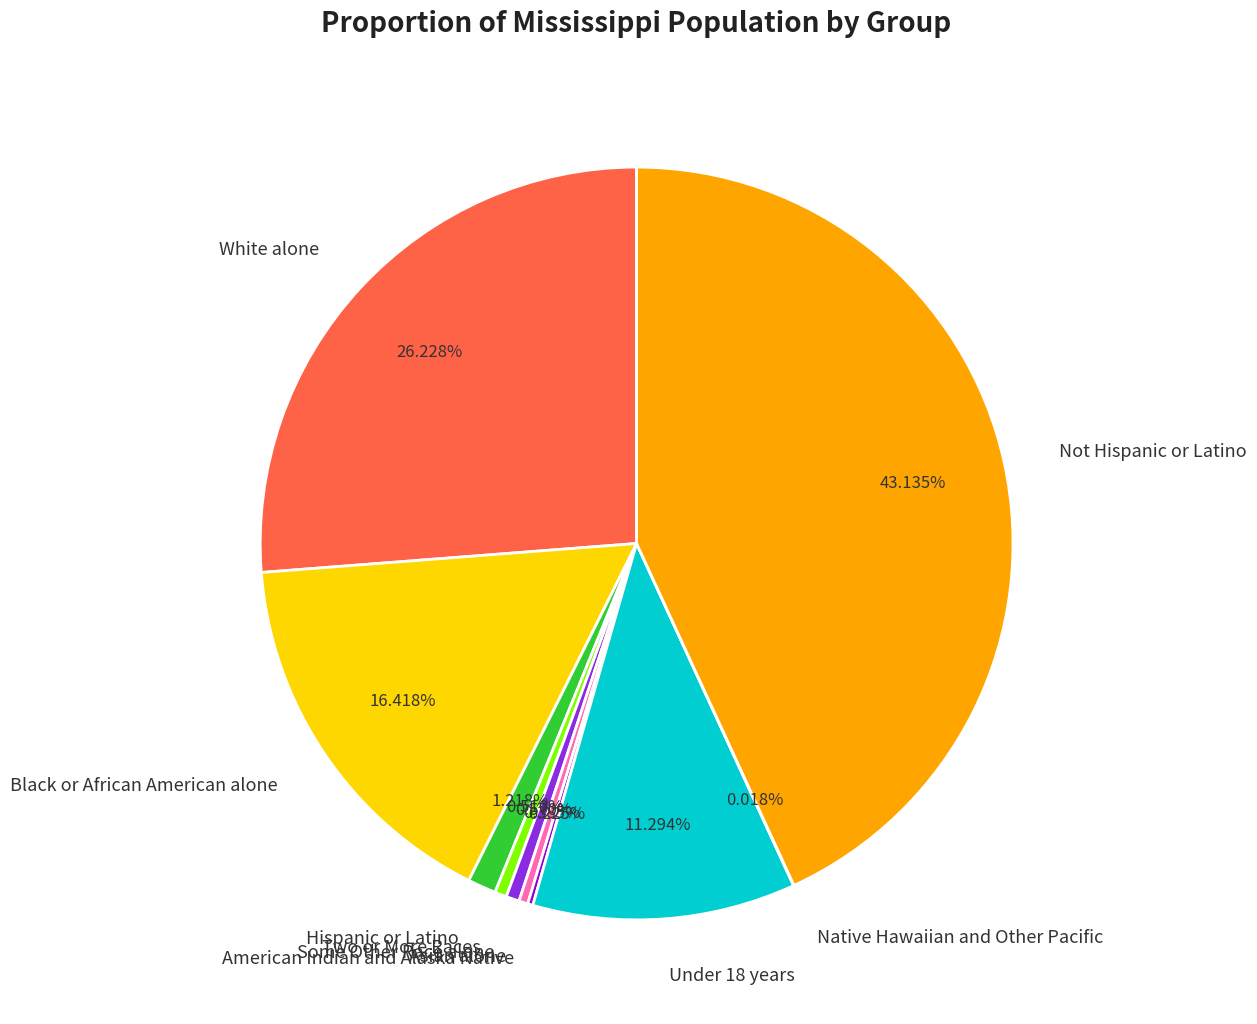

How much of the chart is everything except Not Hispanic or Latino?

56.9%